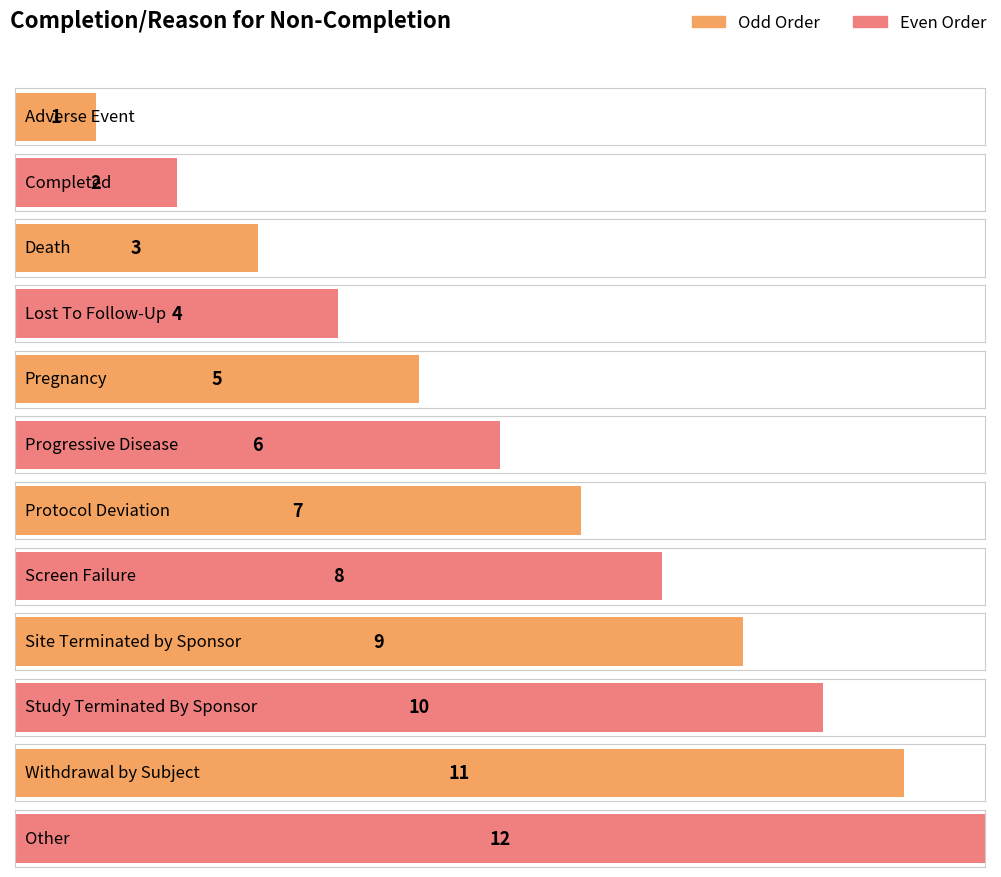

How many values are below 7?

6